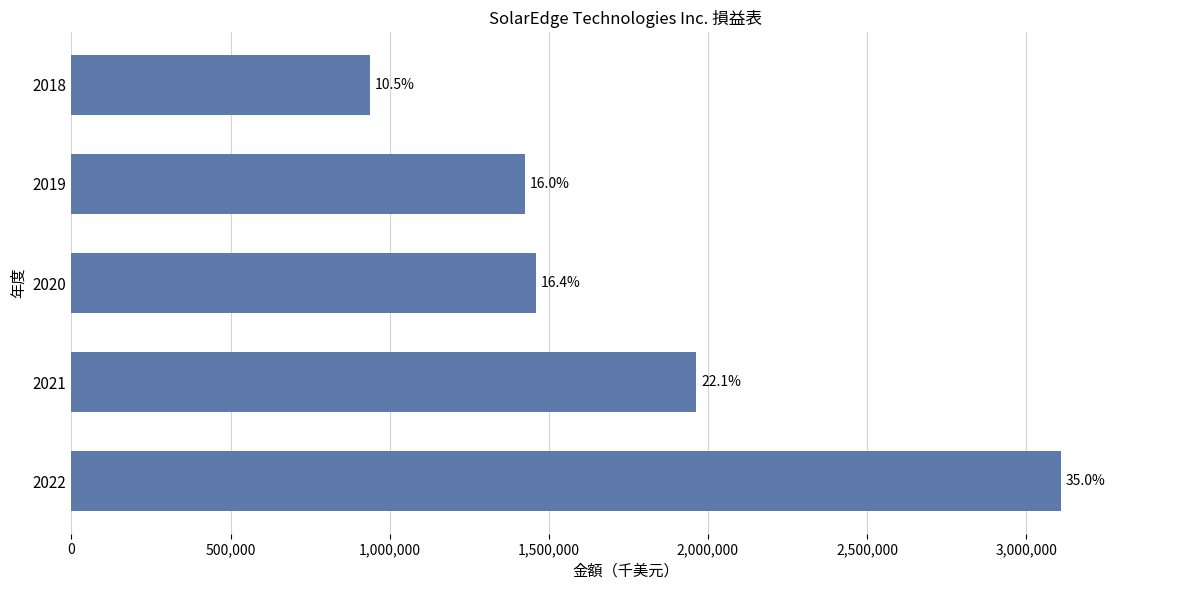

What is the sum of all values?

8896312